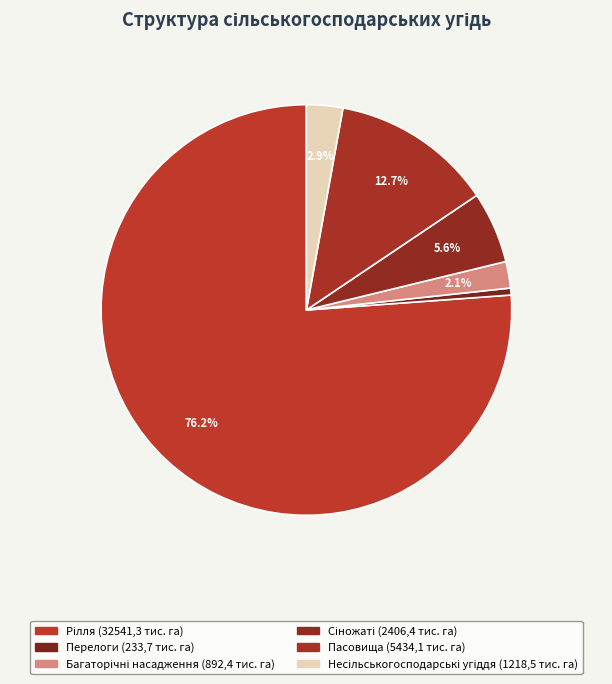

Is it true that Перелоги (233,7 тис. га) is 1% of the pie?

True